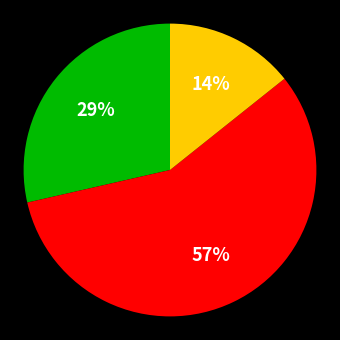

How many slices are in this pie chart?

3